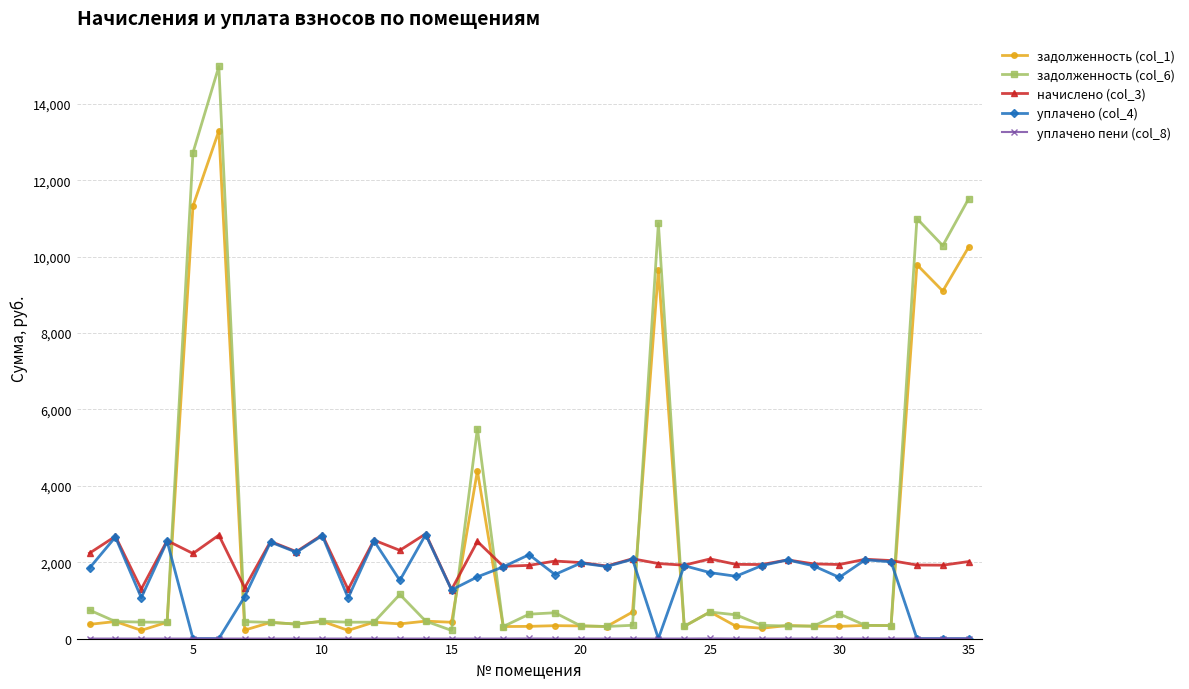

How many lines are shown in the chart?

5